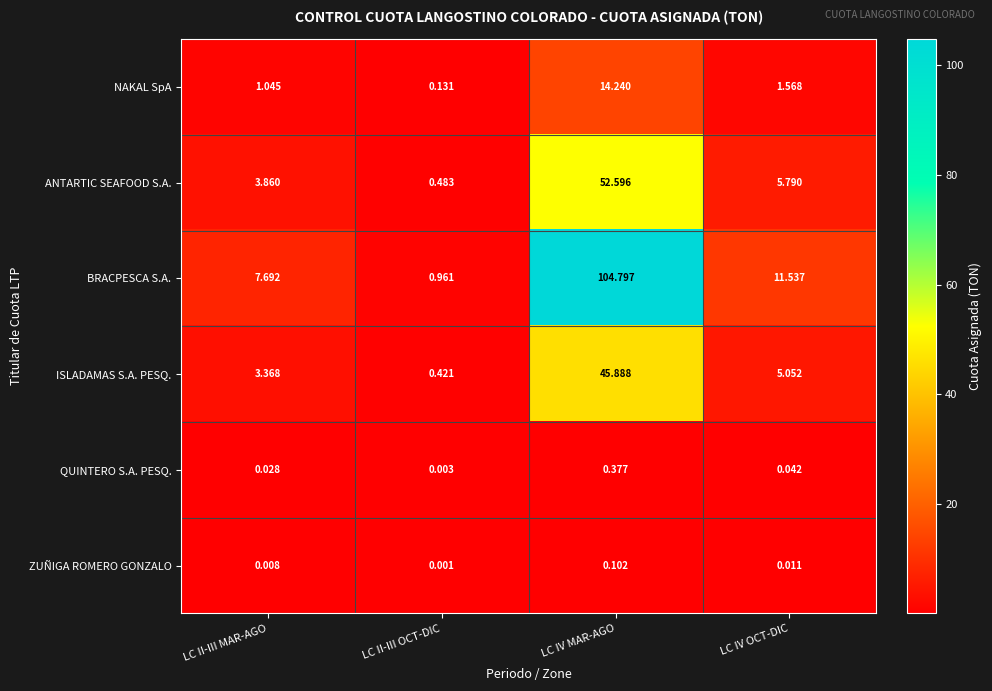

Which label corresponds to the smallest value in the chart?

LC II-III OCT-DIC